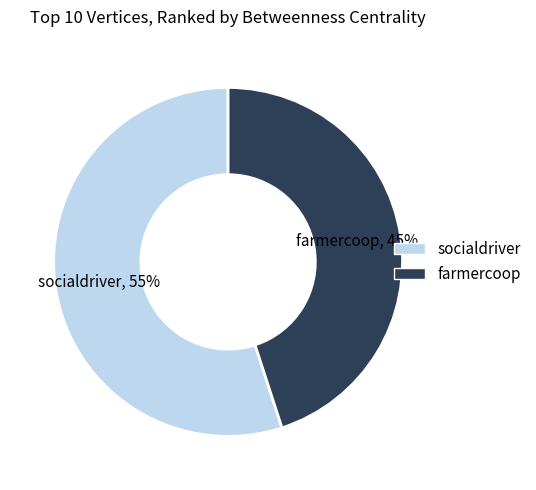

Combined, do farmercoop and socialdriver account for over 50%?

Yes